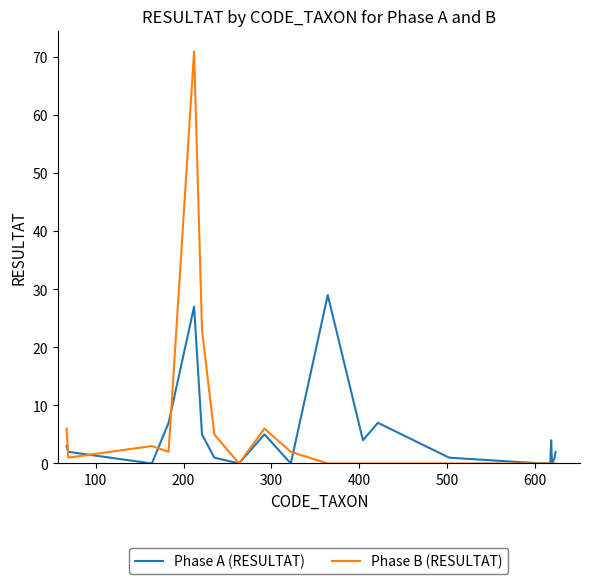

Does the chart display data point markers on the line(s)?

No